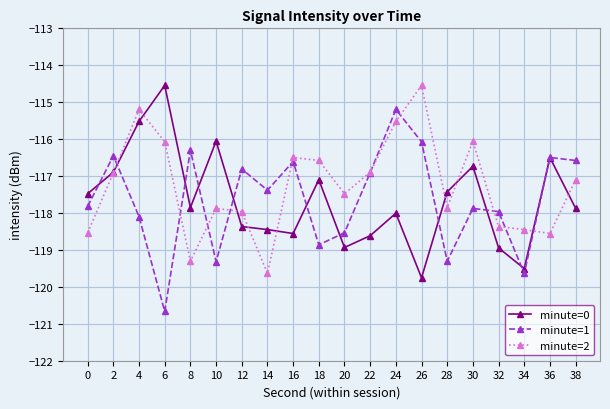

What is the value of the minute=2 point at the 18th from the left?

-118.4